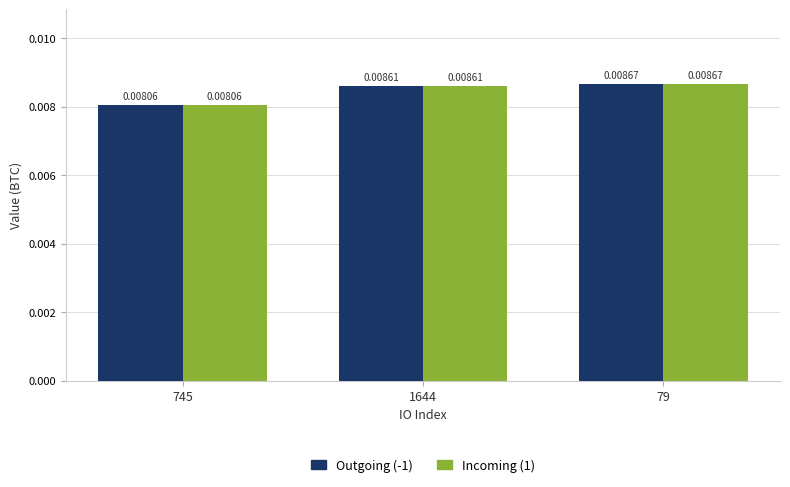

Is the value of Outgoing (-1) at 79 greater than the value of Incoming (1) at 1644?

Yes